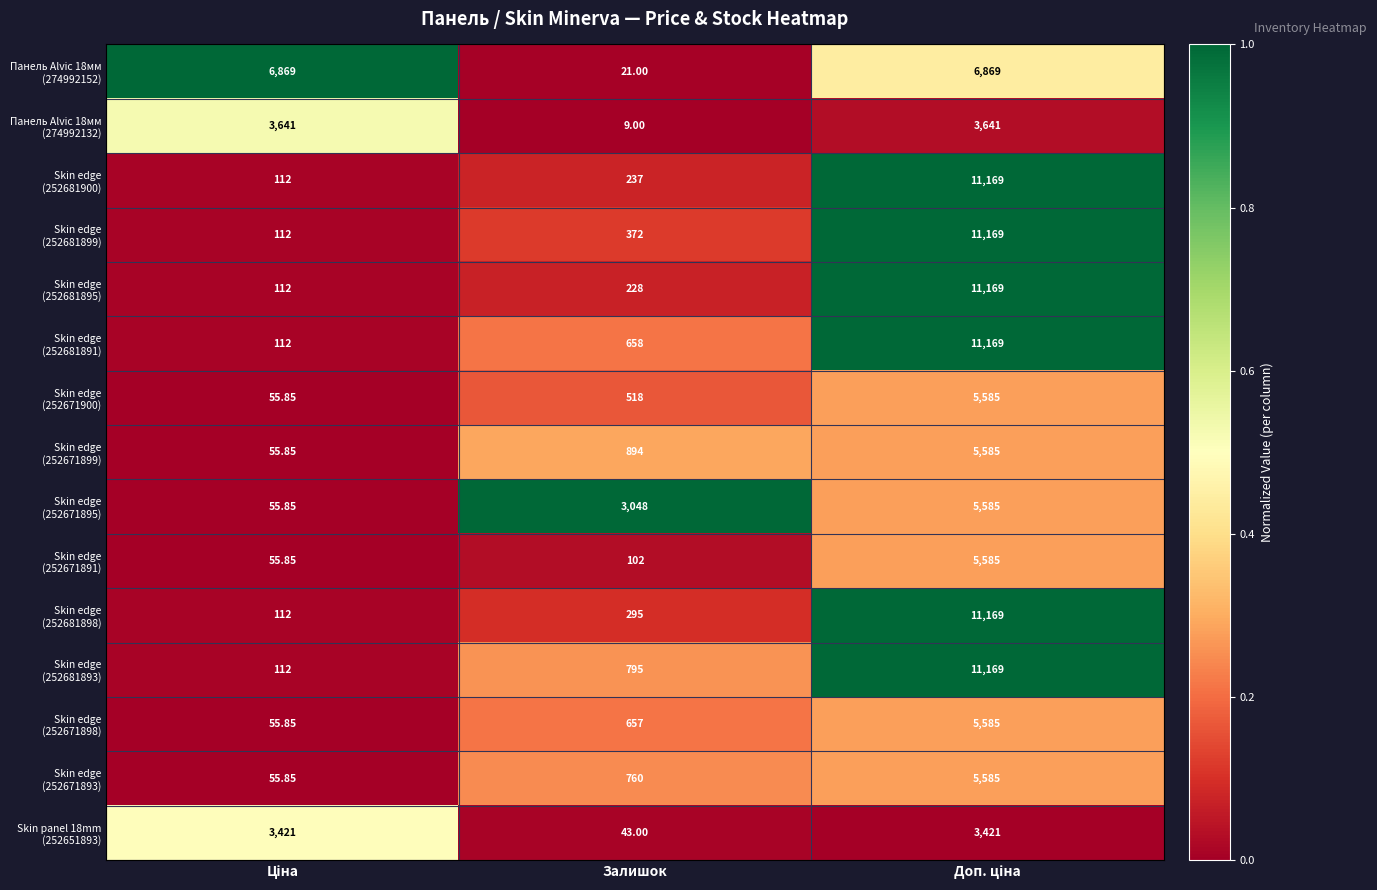

At which category does the chart reach its minimum across all series?

Залишок